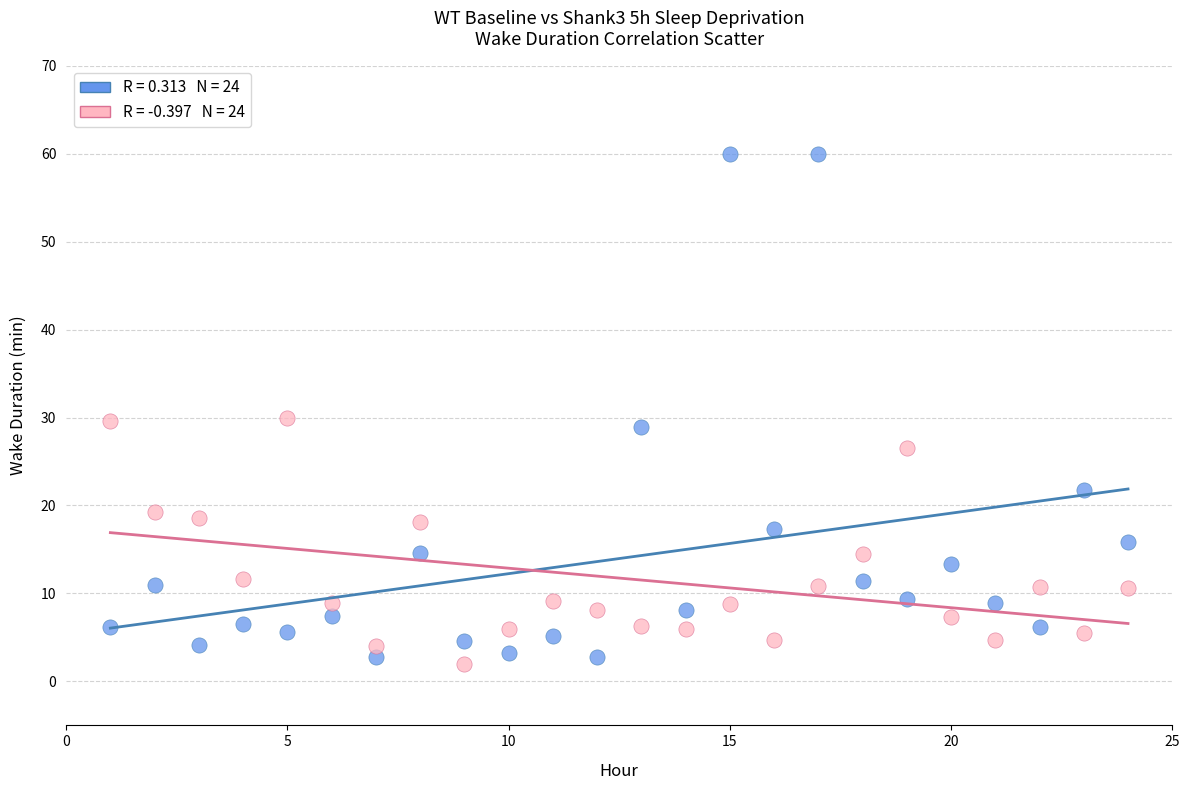

Across all data points, what is the range of Y values (max minus min)?

58.0